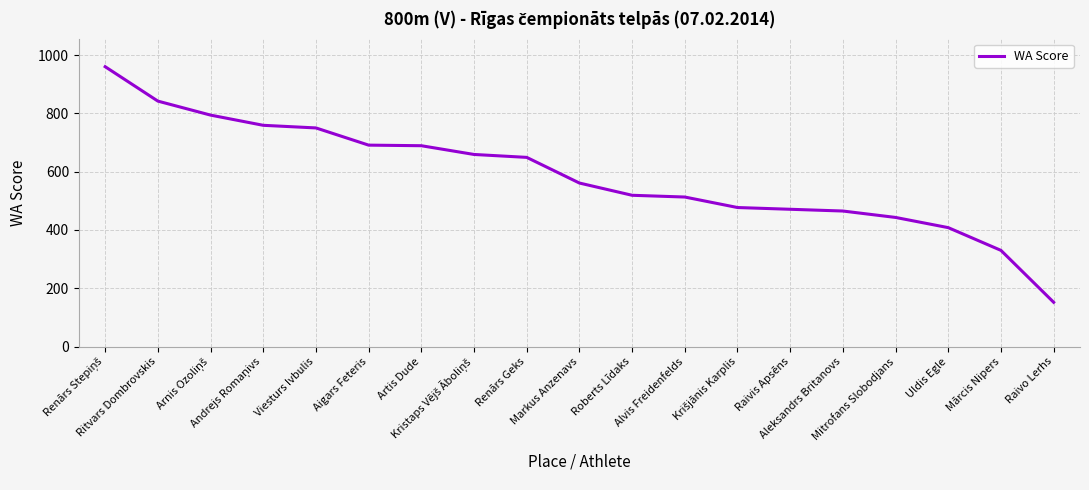

What is the greatest value displayed?

960